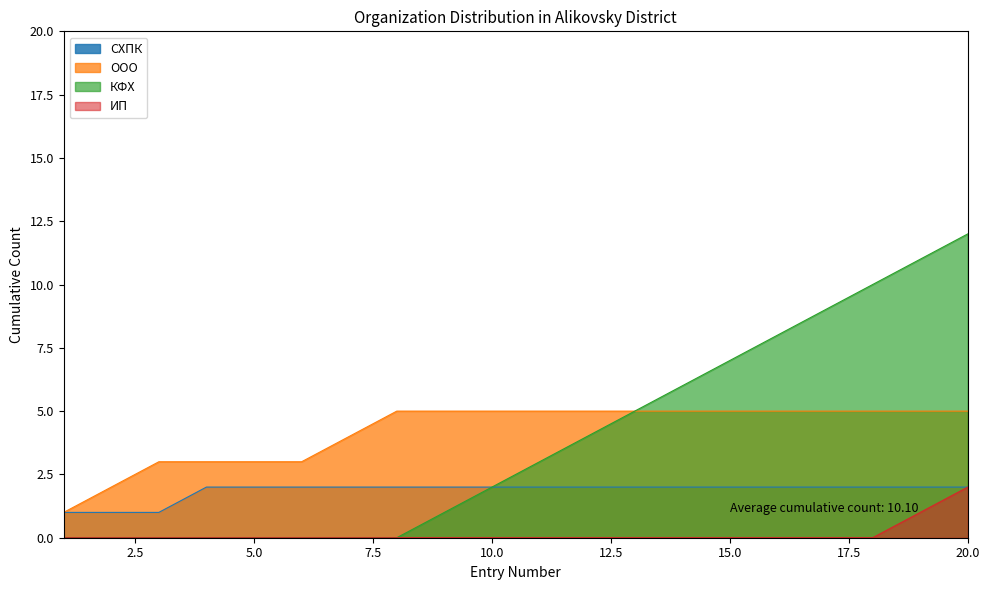

What is the maximum value shown in the chart?

12